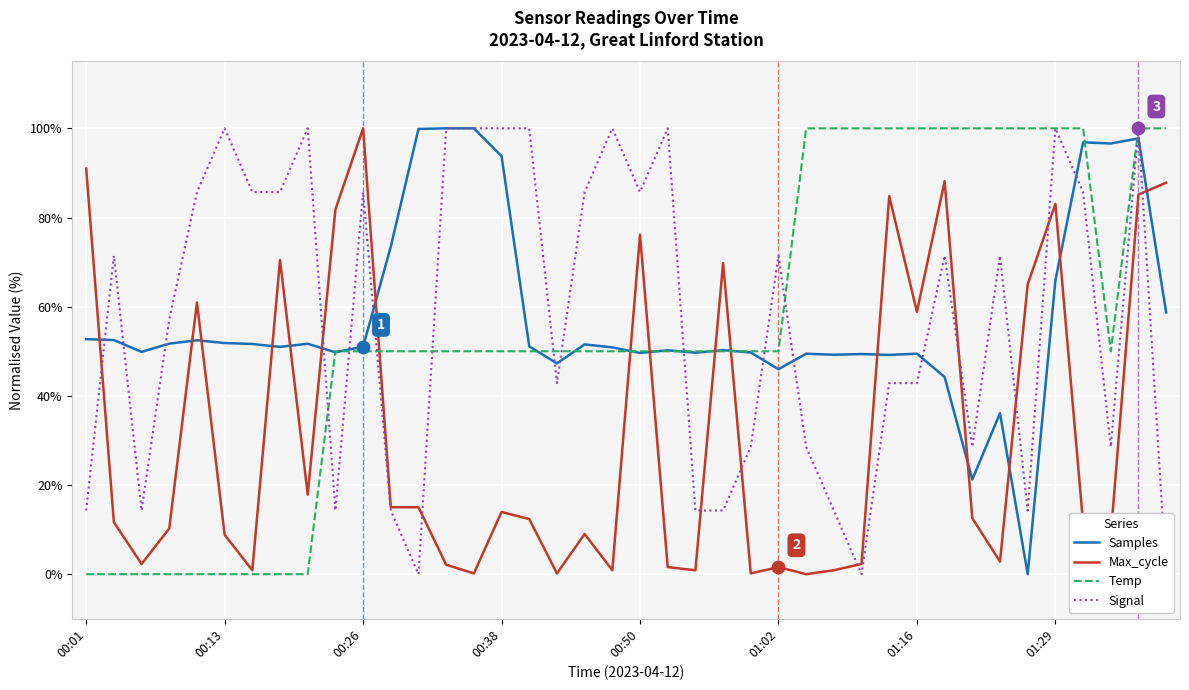

Is the value of Signal at 29 greater than the value of Max_cycle at 26?

Yes